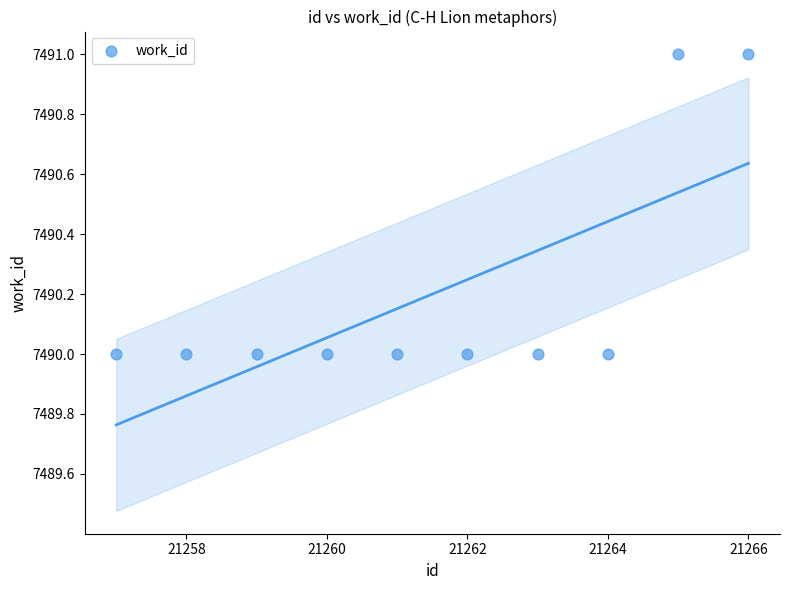

What is the average Y value?

7490